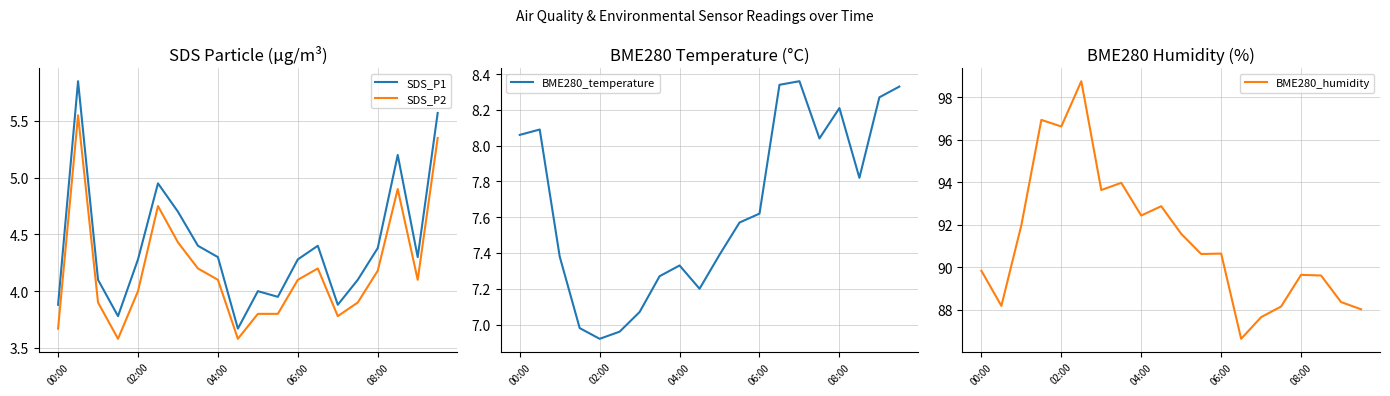

True or false: BME280_humidity and BME280_temperature cross at least once.

False